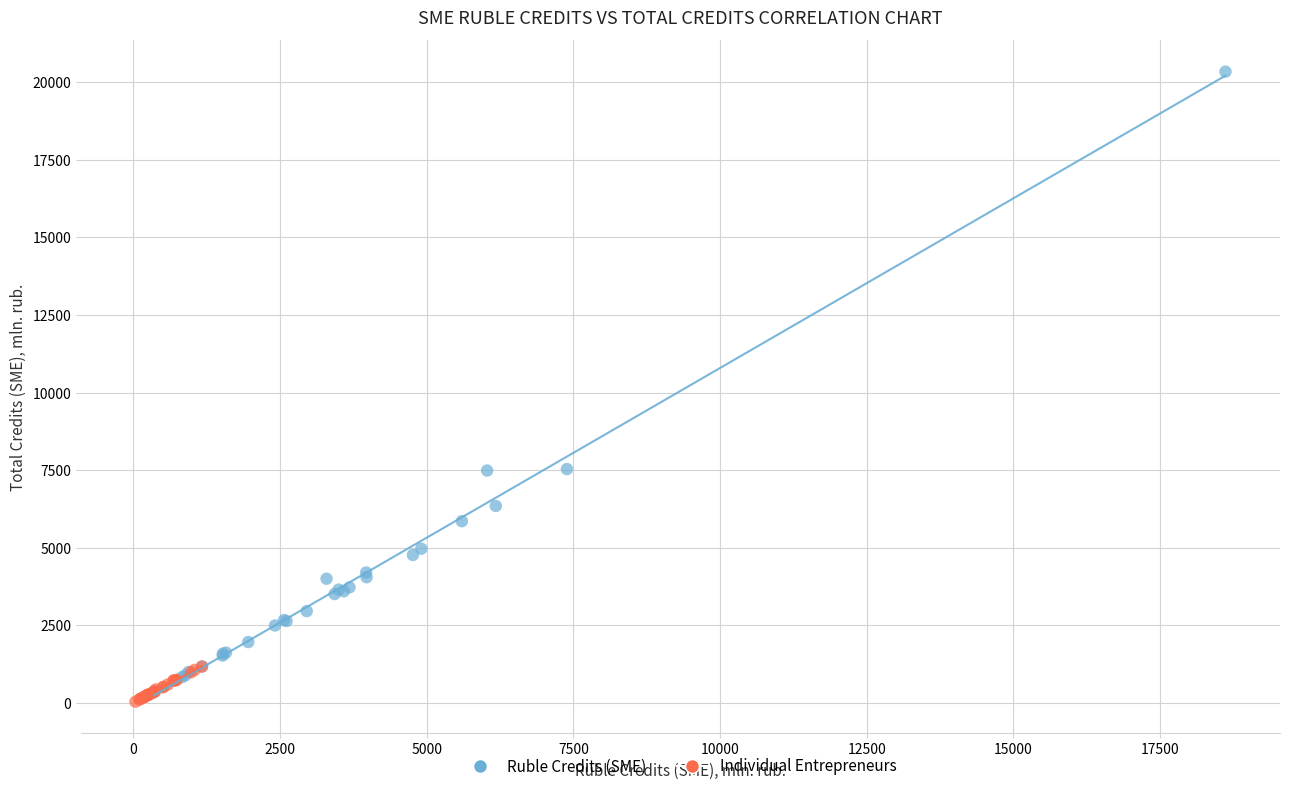

Which series reaches the maximum Y coordinate?

Ruble Credits (SME)